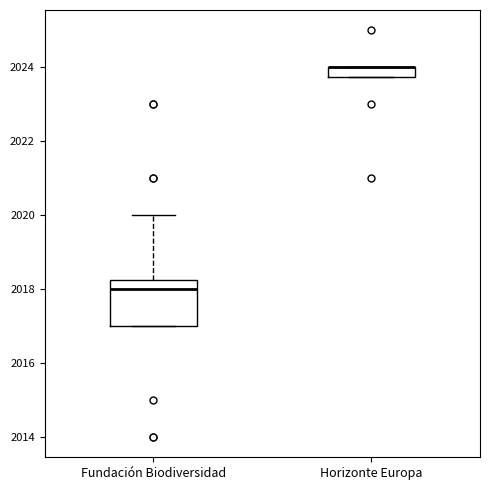

Which box is the tallest, from its lower edge to its upper edge?

Fundación Biodiversidad